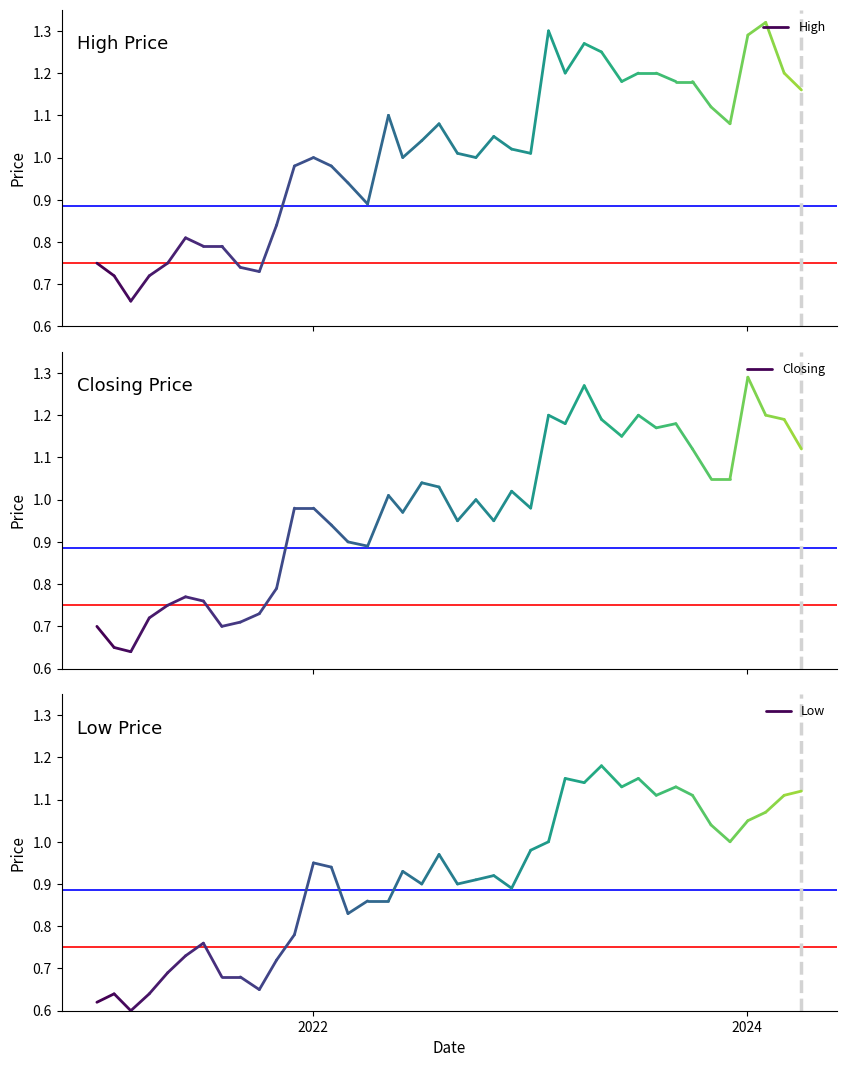

Which series has the widest spread of values?

Closing